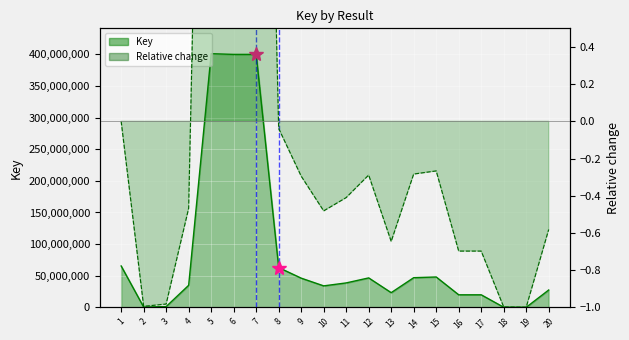

List the labels in order of value, largest first.

5, 7, 6, 1, 8, 15, 14, 12, 9, 11, 4, 10, 20, 13, 16, 17, 3, 2, 18, 19